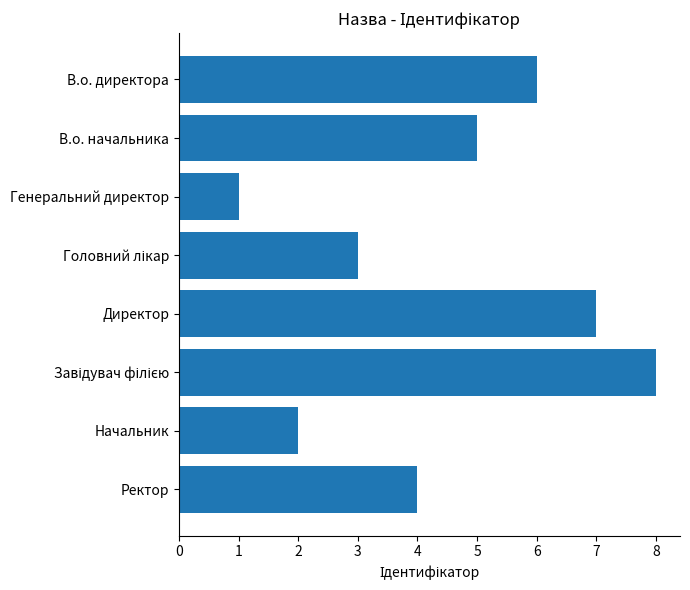

Are the bars horizontal?

Yes